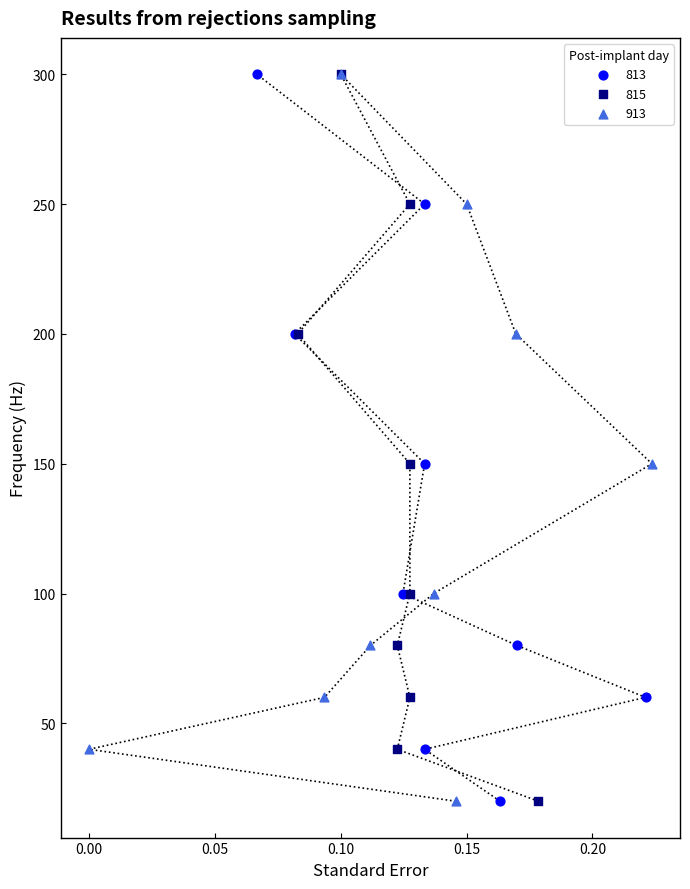

What are all the series names shown in the legend?

813, 815, 913